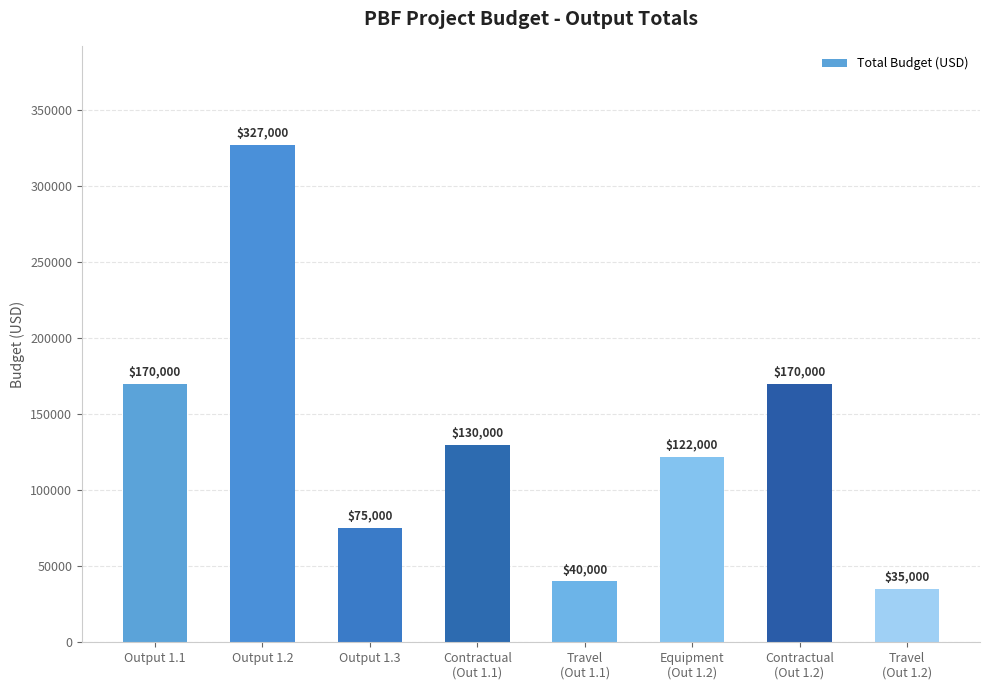

Read the value at Output 1.1, to the nearest 10.

170000